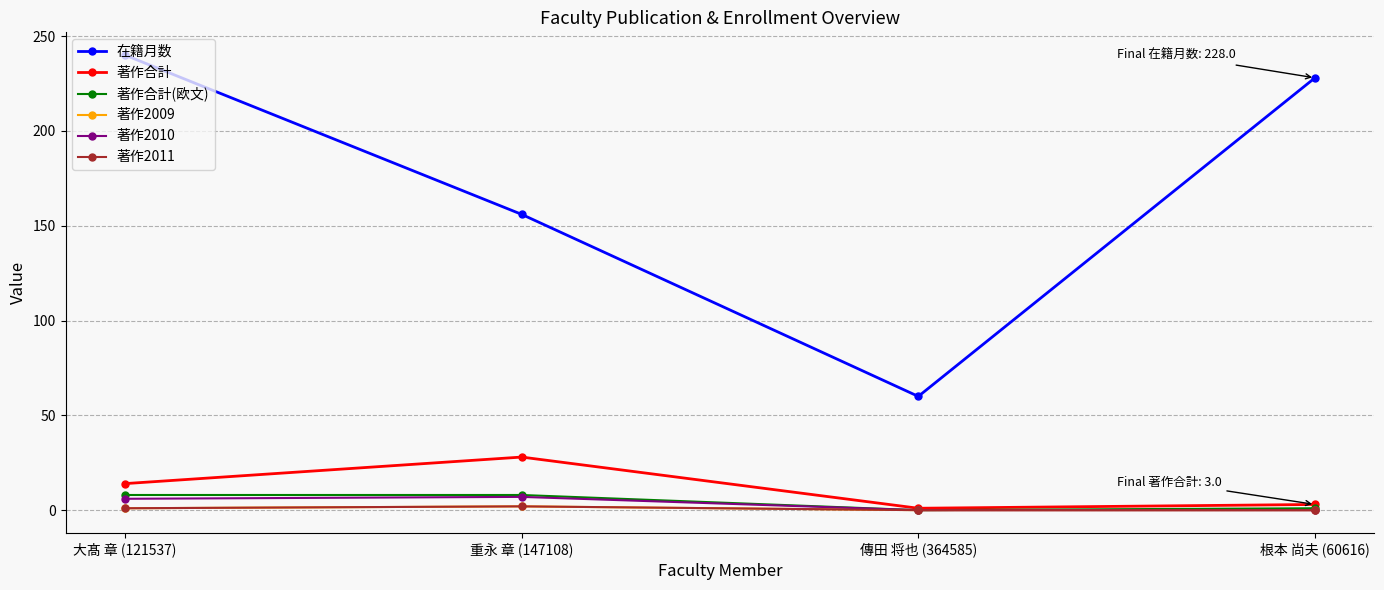

Is this an area chart (filled region under the line)?

No